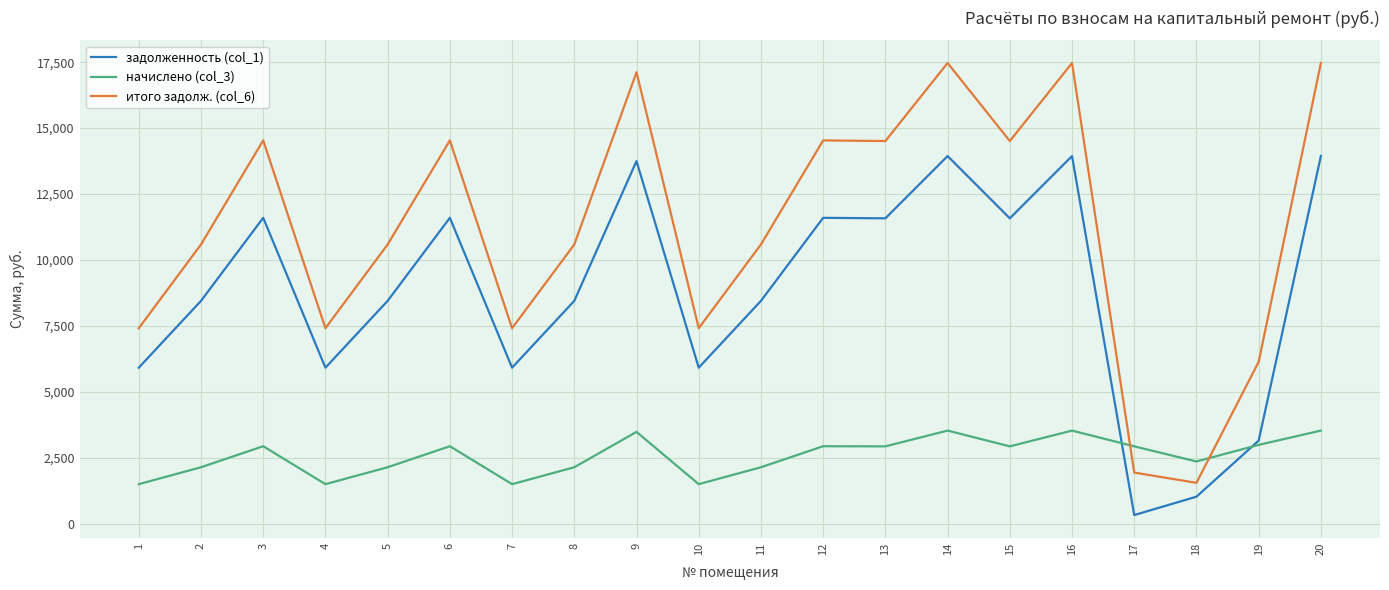

Is this an area chart (filled region under the line)?

No